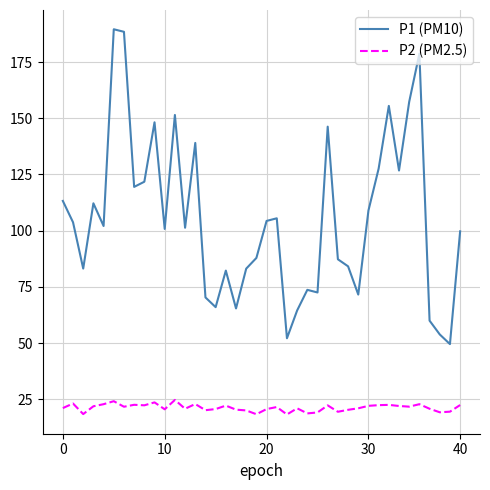

What are all the series names shown in the legend?

P1 (PM10), P2 (PM2.5)